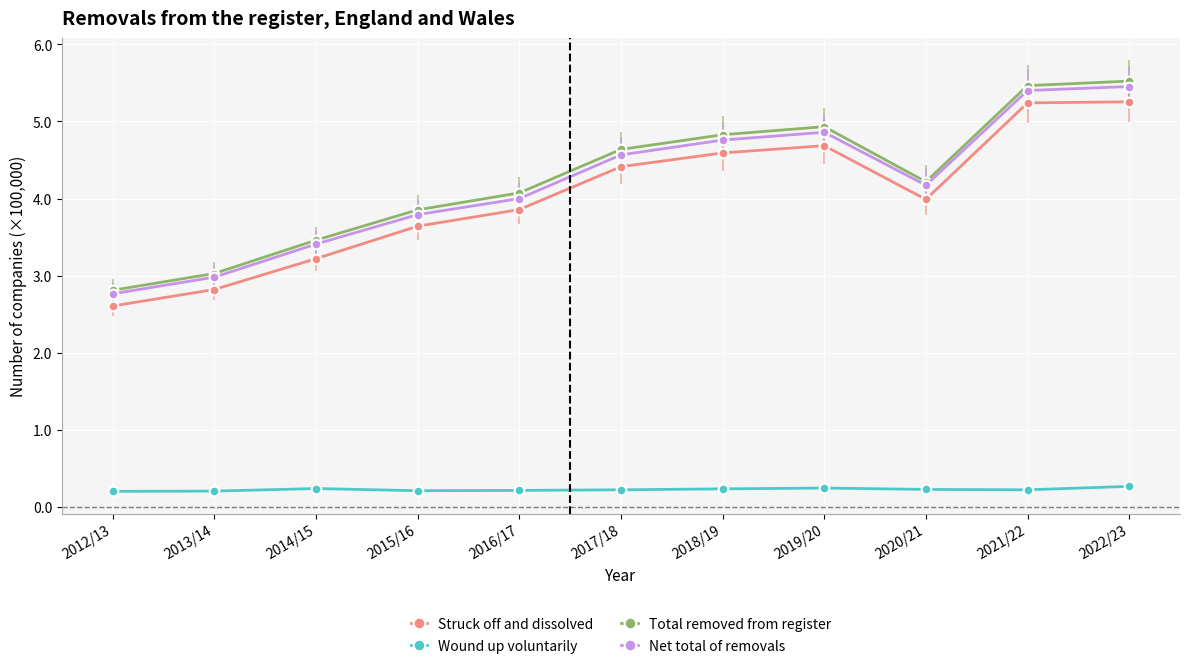

True or false: Wound up voluntarily has more than 0 points higher than both neighbors.

True